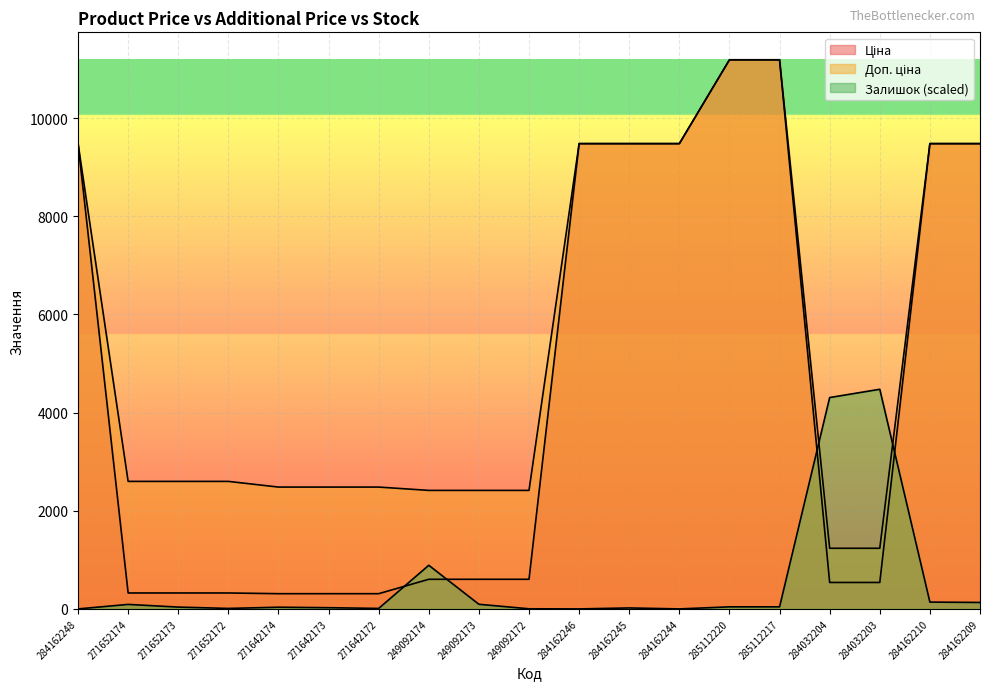

What is the difference between the highest and lowest values at 284162210?

9341.0